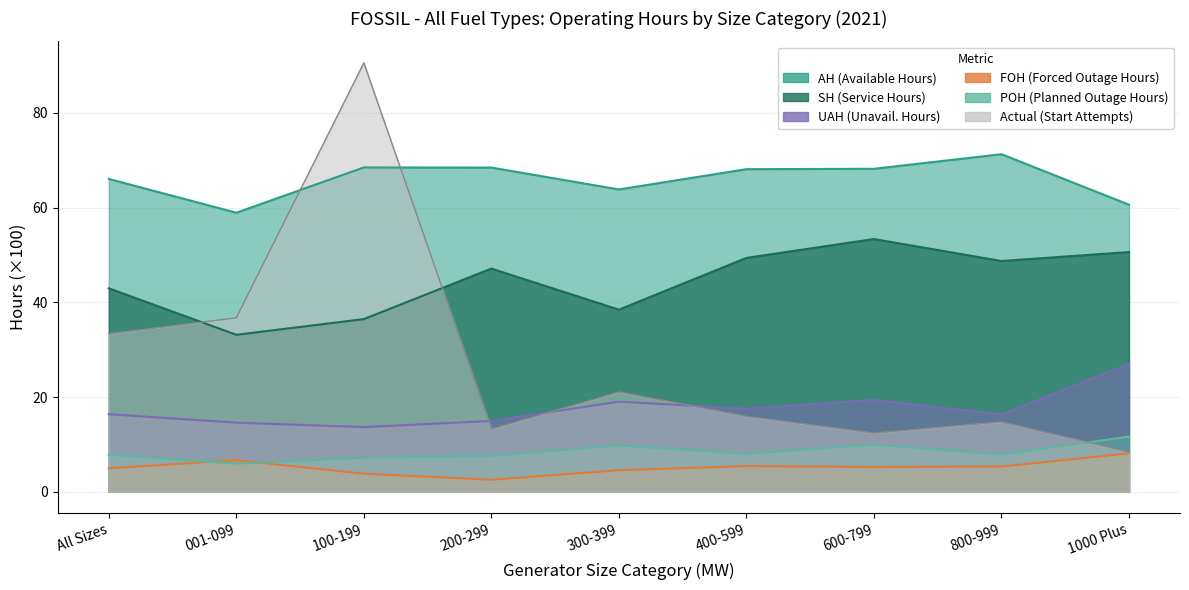

How many lines are shown in the chart?

6